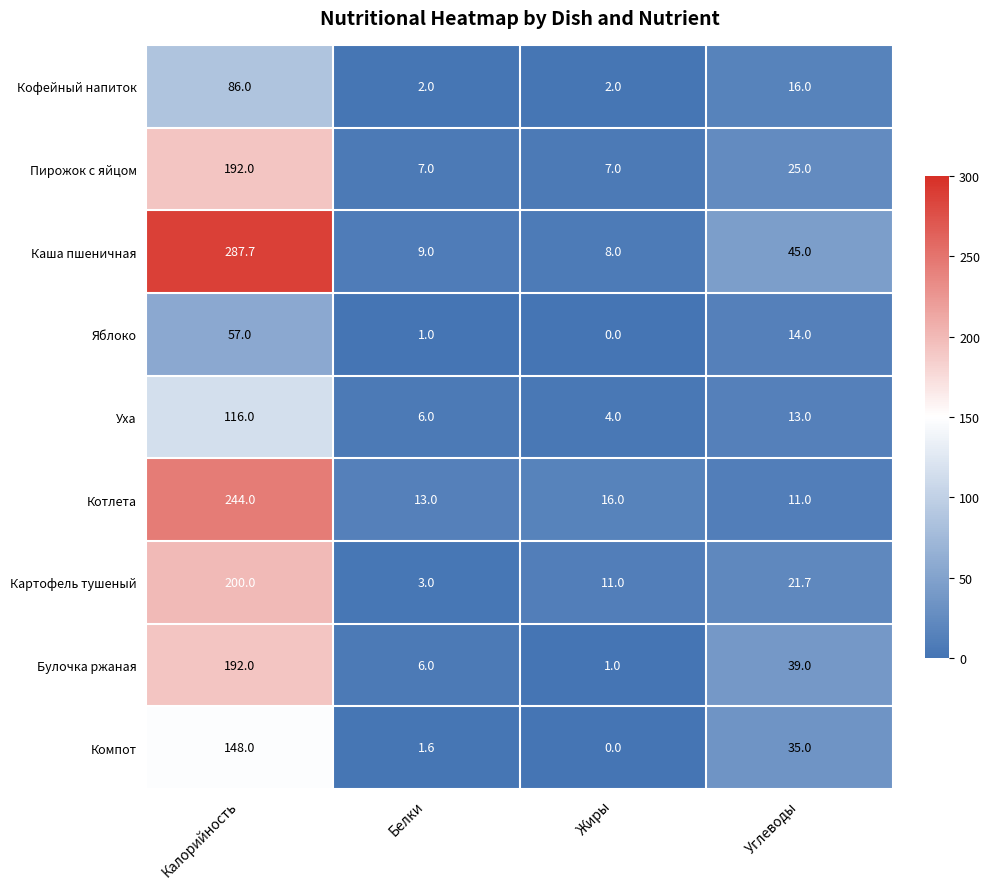

What is the average value of the Пирожок с яйцом series?

57.8